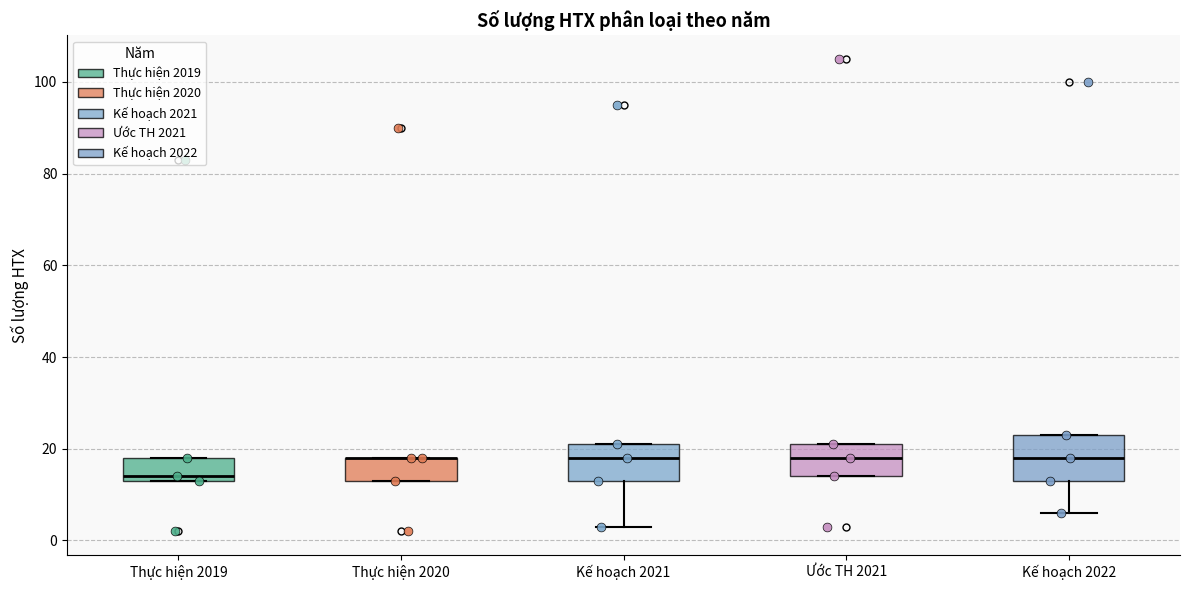

Where does the lower whisker of the box for Kế hoạch 2021 end on the y-axis? The values are not printed on the chart, so give them approximately, as read against the axis.

4